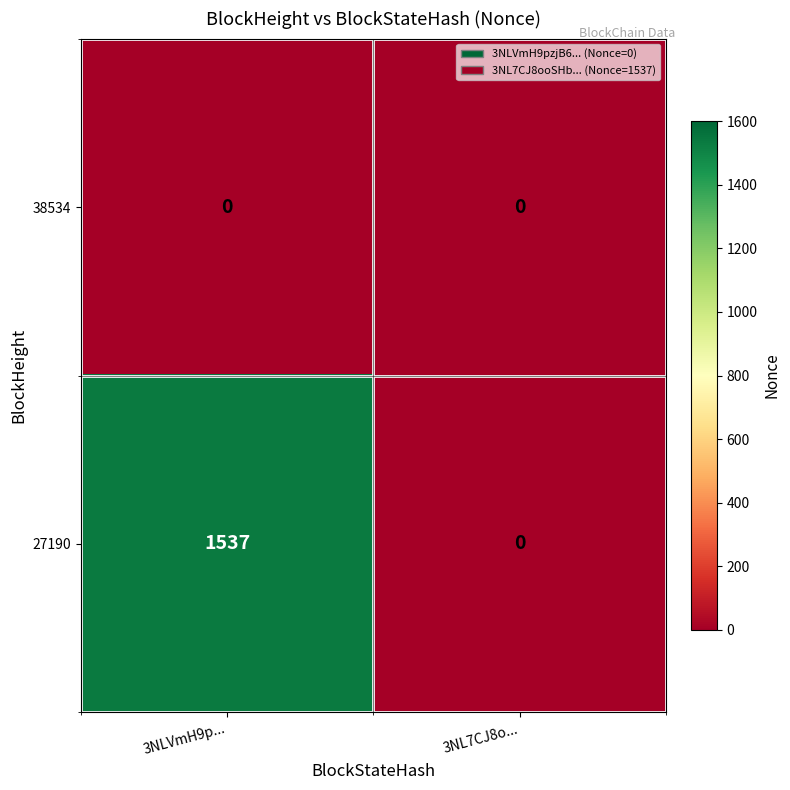

Which series has the widest spread of values?

27190